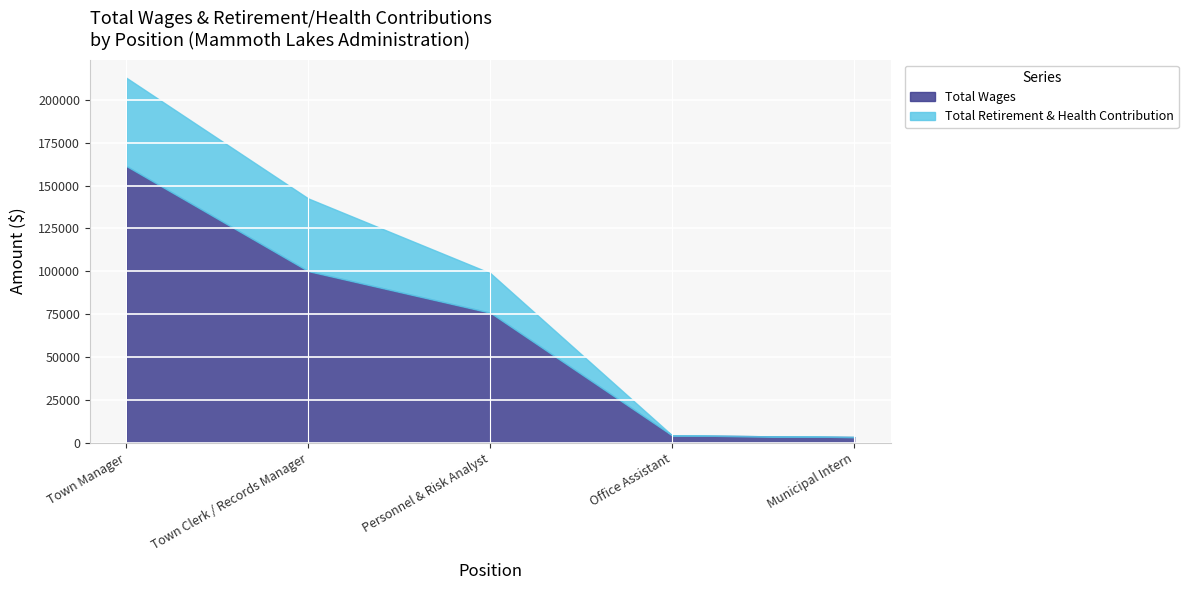

Reading left to right, transcribe all the data shown in this chart.

Total Wages: 161356	100078	75847	4281	3359
Total Retirement & Health Contribution: 51471	42369	23092	0	0